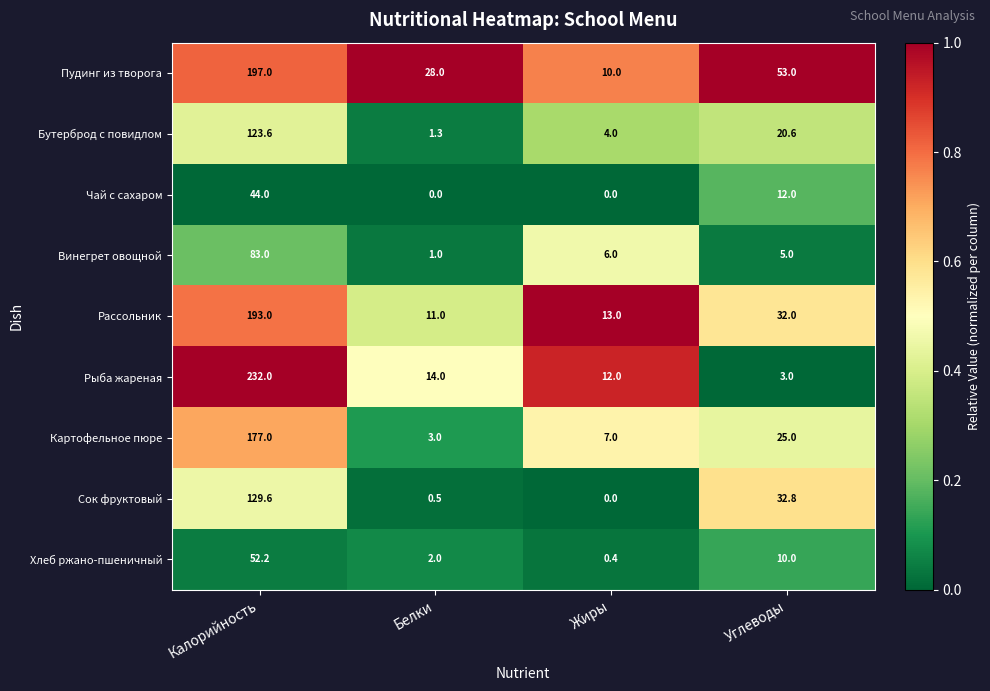

How many data points does each series have?

4